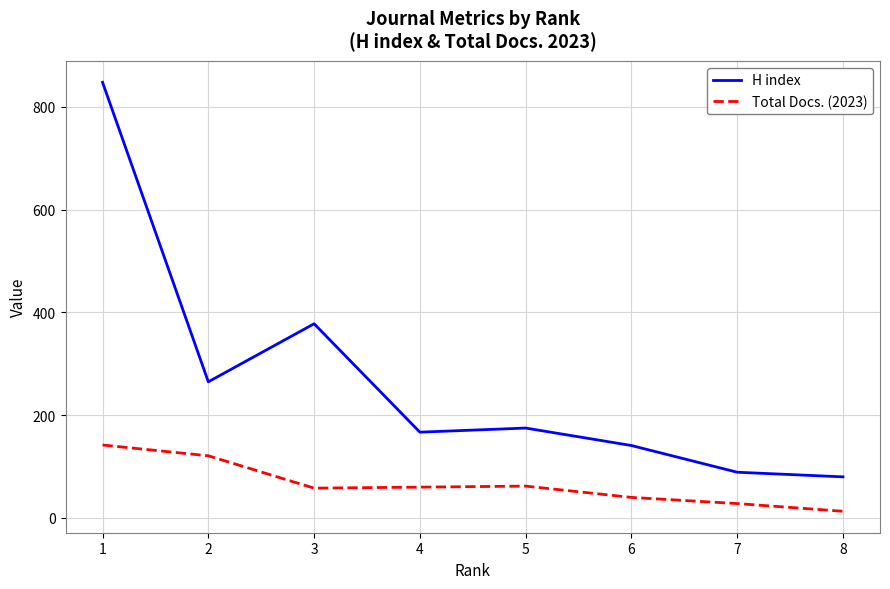

At how many categories does at least one series exceed 662?

1